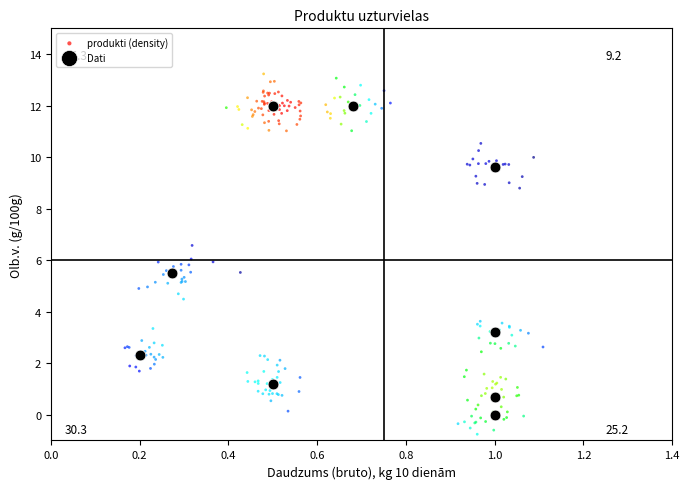

Which series contains the lowest Y value?

produkti (density)